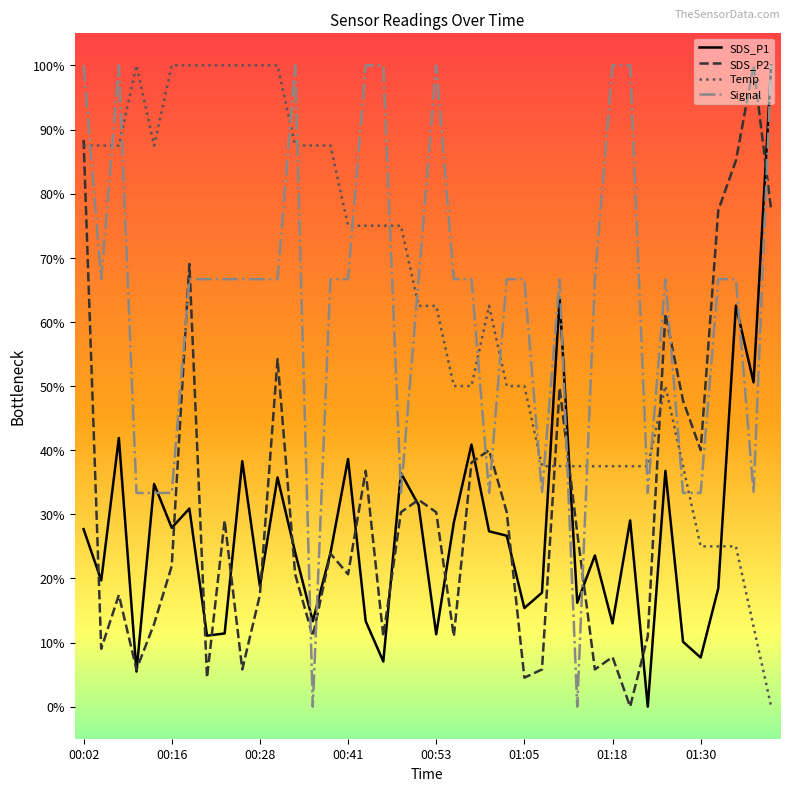

After their last crossing, which series has the higher values: SDS_P2 or Signal?

Signal